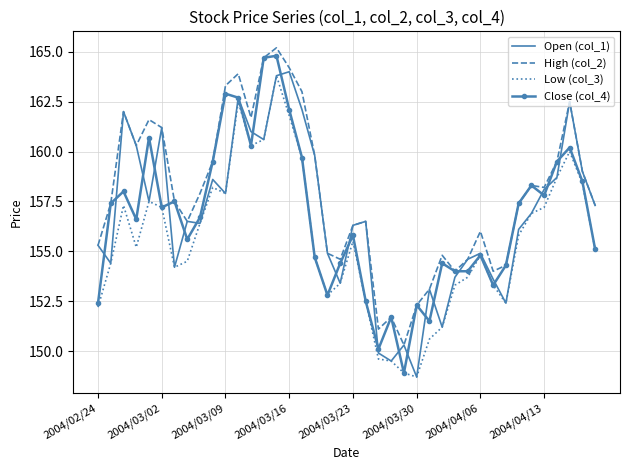

What are all the series names shown in the legend?

Open (col_1), High (col_2), Low (col_3), Close (col_4)